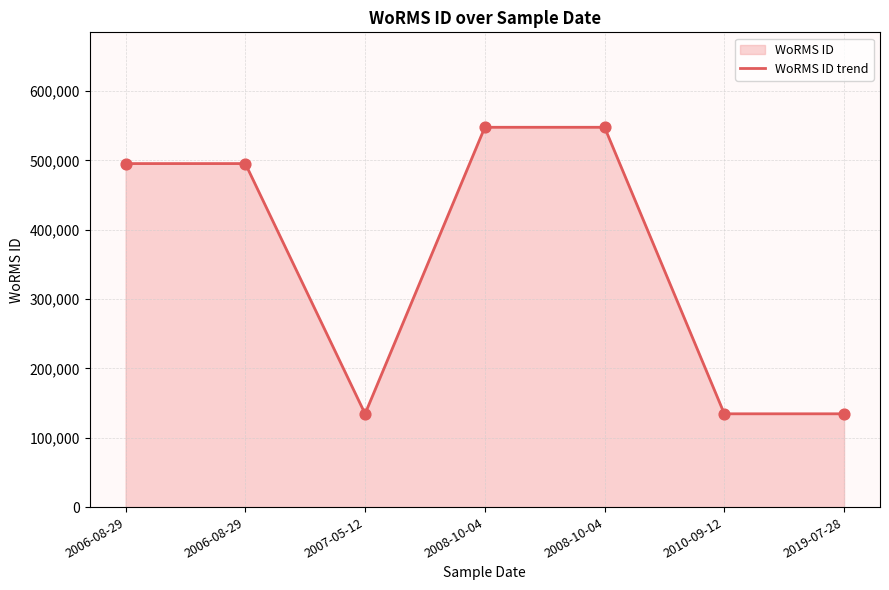

What is the change in value from 2006-08-29 to 2007-05-12?

-360818